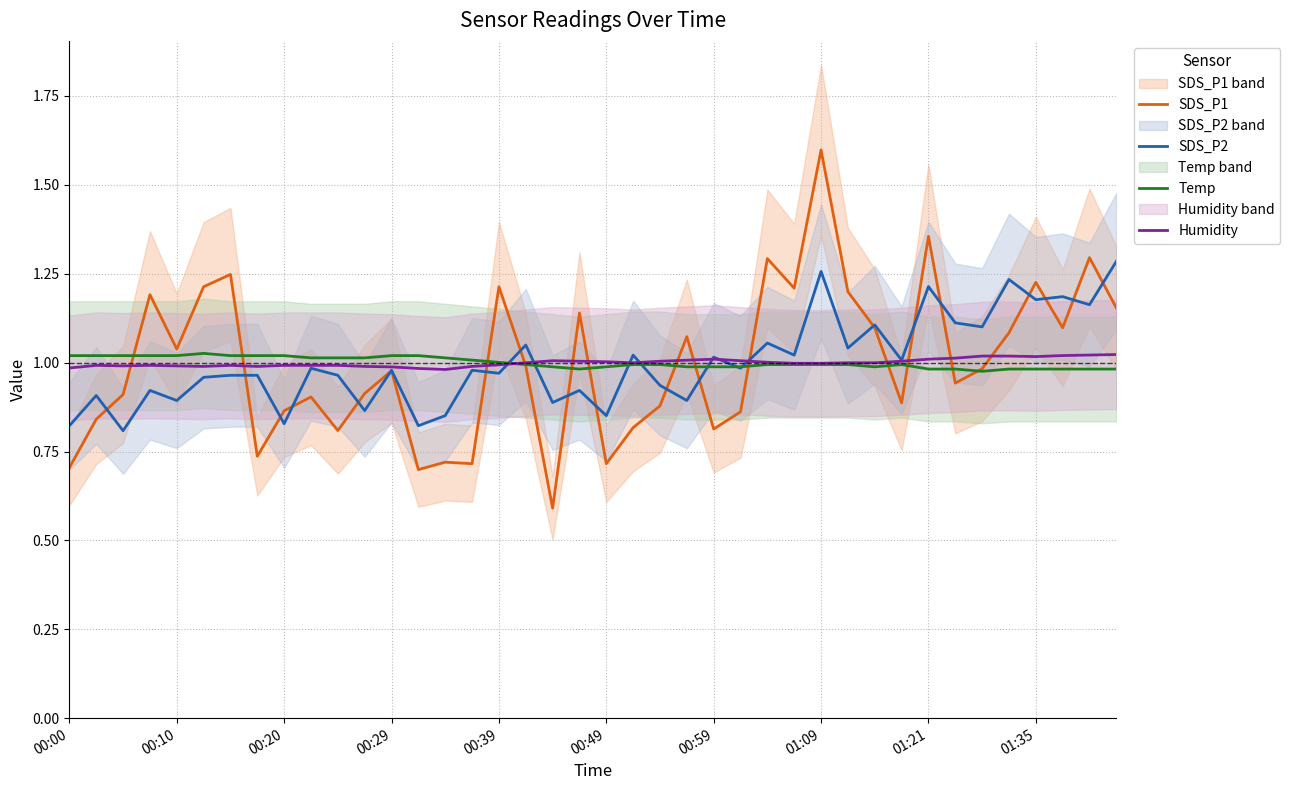

In SDS_P1, how many points are higher than both neighbors (excluding endpoints)?

13